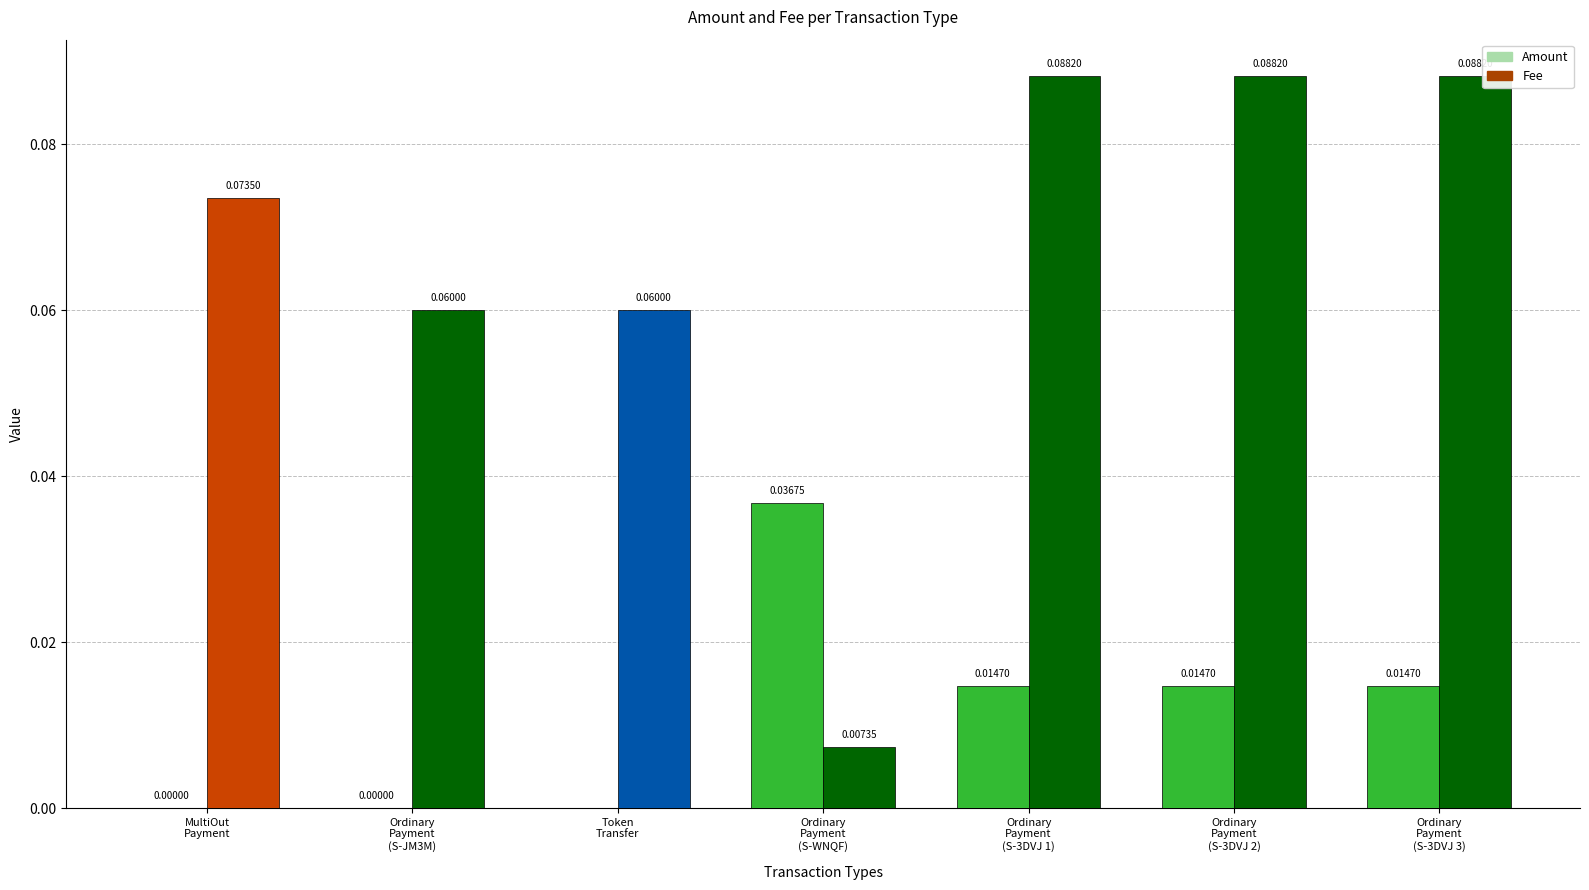

Which series has the largest total across all categories?

Fee